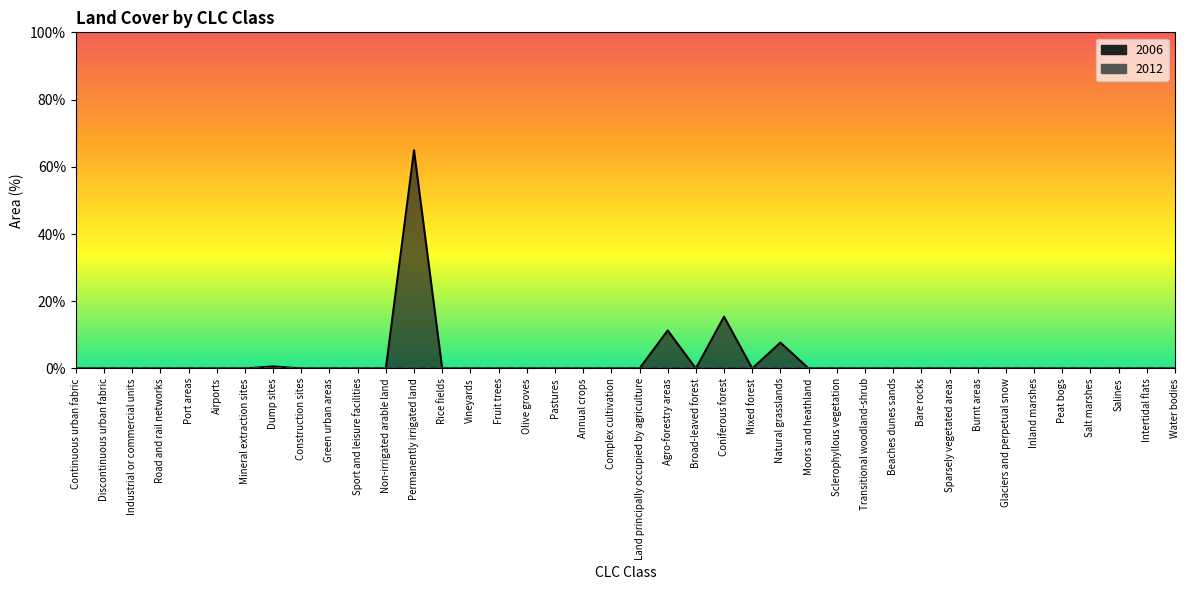

List the labels in order of value, smallest first.

Continuous urban fabric, Discontinuous urban fabric, Industrial or commercial units, Road and rail networks, Port areas, Airports, Mineral extraction sites, Construction sites, Green urban areas, Sport and leisure facilities, Non-irrigated arable land, Rice fields, Vineyards, Fruit trees, Olive groves, Pastures, Annual crops, Complex cultivation, Land principally occupied by agriculture, Broad-leaved forest, Mixed forest, Moors and heathland, Sclerophyllous vegetation, Transitional woodland-shrub, Beaches dunes sands, Bare rocks, Sparsely vegetated areas, Burnt areas, Glaciers and perpetual snow, Inland marshes, Peat bogs, Salt marshes, Salines, Intertidal flats, Water bodies, Dump sites, Natural grasslands, Agro-forestry areas, Coniferous forest, Permanently irrigated land